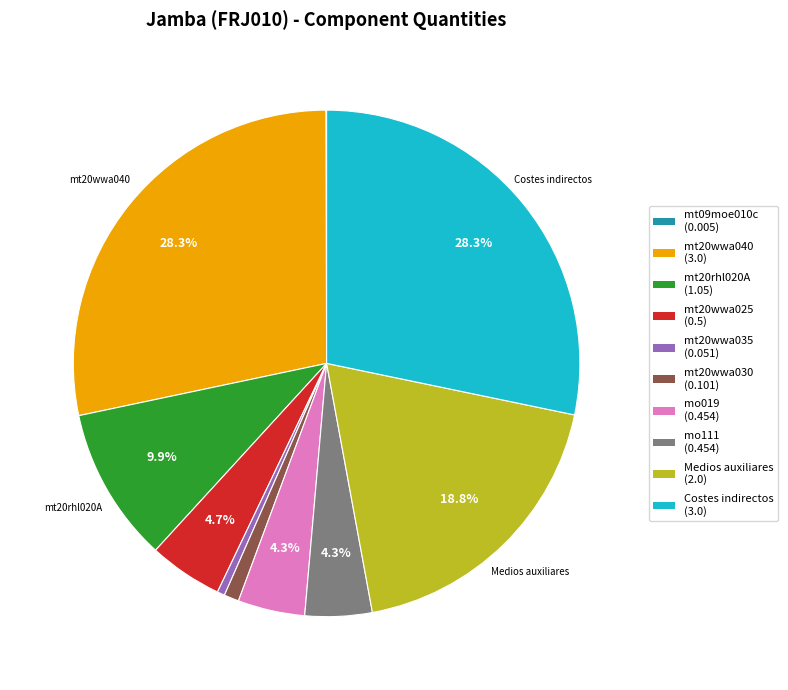

Is there a majority slice in this chart?

No